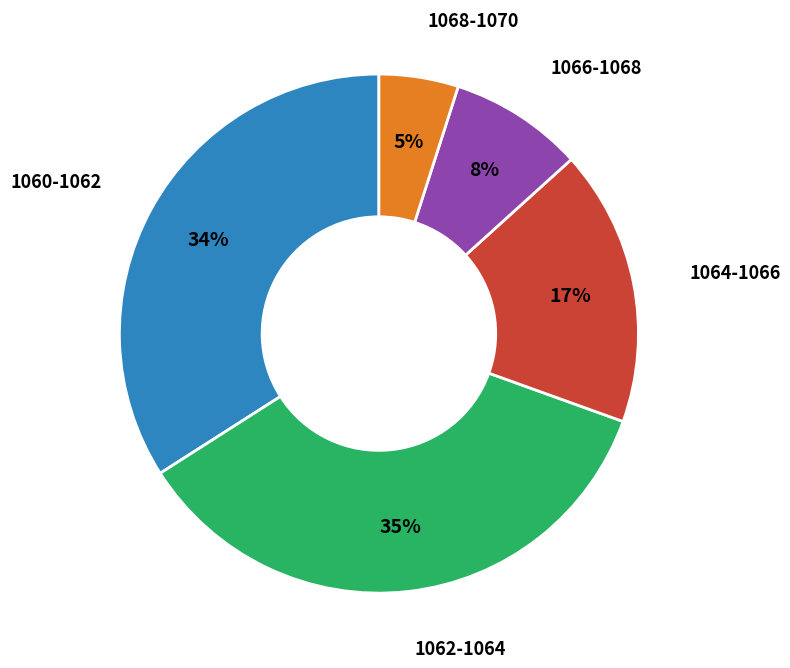

To the nearest percent, what is the average slice percentage?

20%